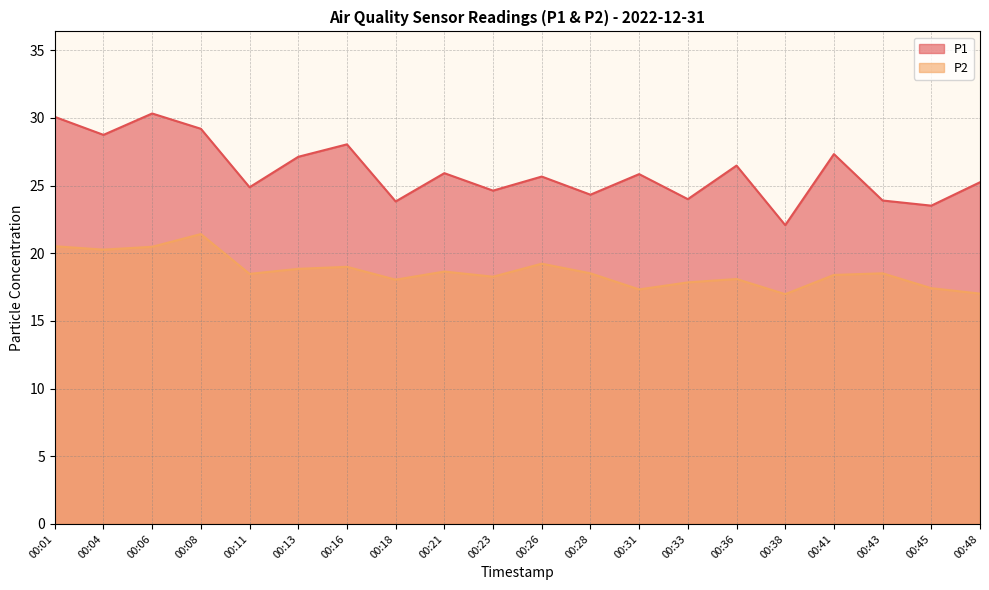

Reading left to right, extract all data points from this chart.

P1: 00:01=30.1	00:04=28.8	00:06=30.3	00:08=29.2	00:11=24.9	00:13=27.1	00:16=28.1	00:18=23.8	00:21=25.9	00:23=24.6	00:26=25.7	00:28=24.3	00:31=25.9	00:33=24.0	00:36=26.5	00:38=22.1	00:41=27.3	00:43=23.9	00:45=23.5	00:48=25.2
P2: 00:01=20.5	00:04=20.3	00:06=20.5	00:08=21.4	00:11=18.5	00:13=18.9	00:16=19.0	00:18=18.1	00:21=18.6	00:23=18.3	00:26=19.2	00:28=18.5	00:31=17.3	00:33=17.9	00:36=18.1	00:38=17.0	00:41=18.4	00:43=18.5	00:45=17.4	00:48=17.0